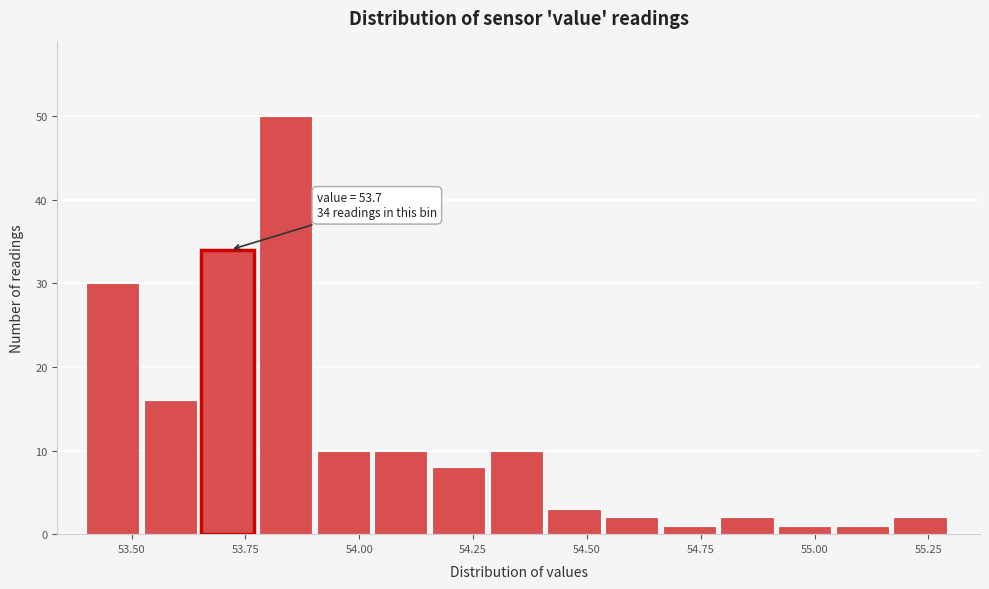

Read against the x-axis, roughly where is the centre of the tallest bar?

53.85